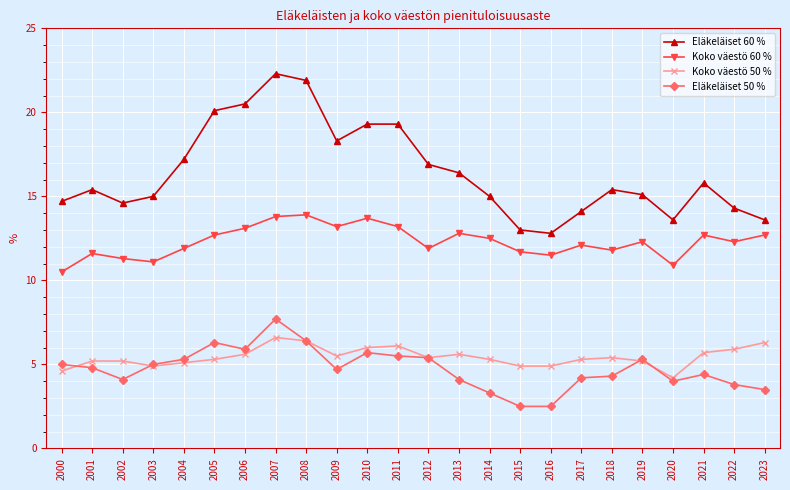

What is the sum of the Eläkeläiset 50 % values at 2014 and 2019?

8.6